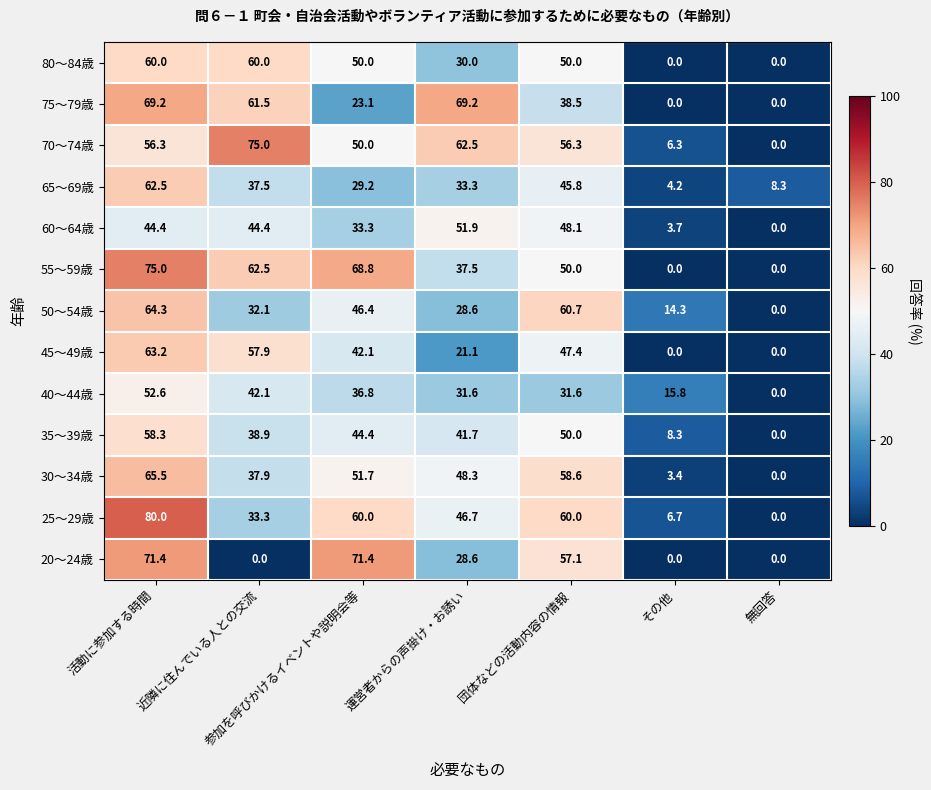

How many data points does each series have?

7